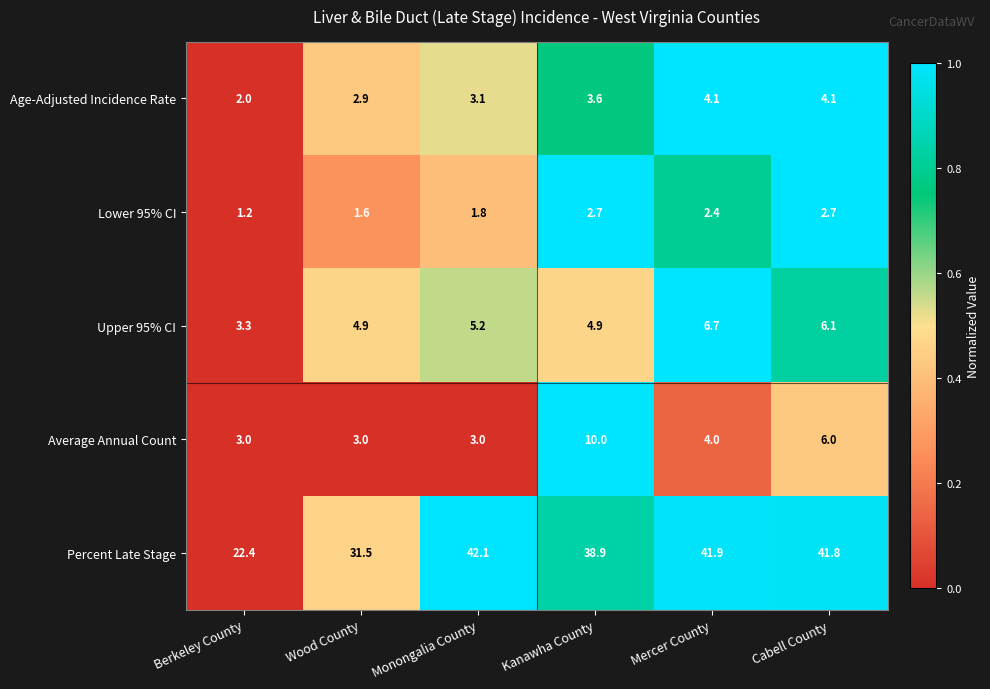

Reading left to right, list all the values displayed in this chart.

Age-Adjusted Incidence Rate: Berkeley County=2.0	Wood County=2.9	Monongalia County=3.1	Kanawha County=3.6	Mercer County=4.1	Cabell County=4.1
Lower 95% CI: Berkeley County=1.2	Wood County=1.6	Monongalia County=1.8	Kanawha County=2.7	Mercer County=2.4	Cabell County=2.7
Upper 95% CI: Berkeley County=3.3	Wood County=4.9	Monongalia County=5.2	Kanawha County=4.9	Mercer County=6.7	Cabell County=6.1
Average Annual Count: Berkeley County=3.0	Wood County=3.0	Monongalia County=3.0	Kanawha County=10.0	Mercer County=4.0	Cabell County=6.0
Percent Late Stage: Berkeley County=22.4	Wood County=31.5	Monongalia County=42.1	Kanawha County=38.9	Mercer County=41.9	Cabell County=41.8